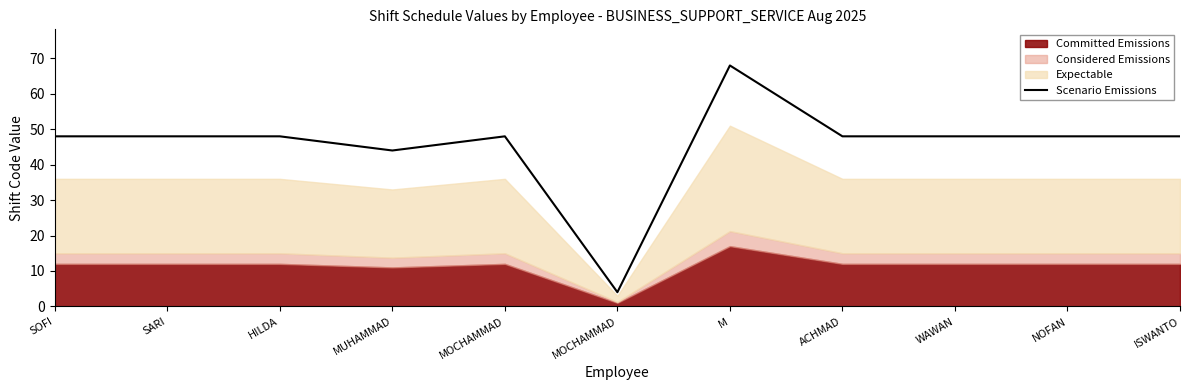

Rank the categories by value from highest to lowest.

M, SOFI, SARI, HILDA, MOCHAMMAD, ACHMAD, WAWAN, NOFAN, ISWANTO, MUHAMMAD, MOCHAMMAD